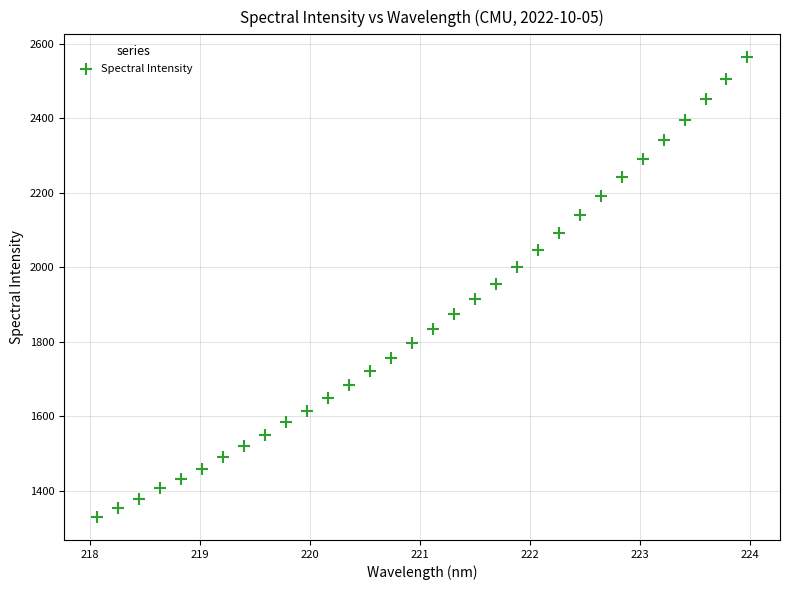

What is the range of X values (max minus min)?

5.9